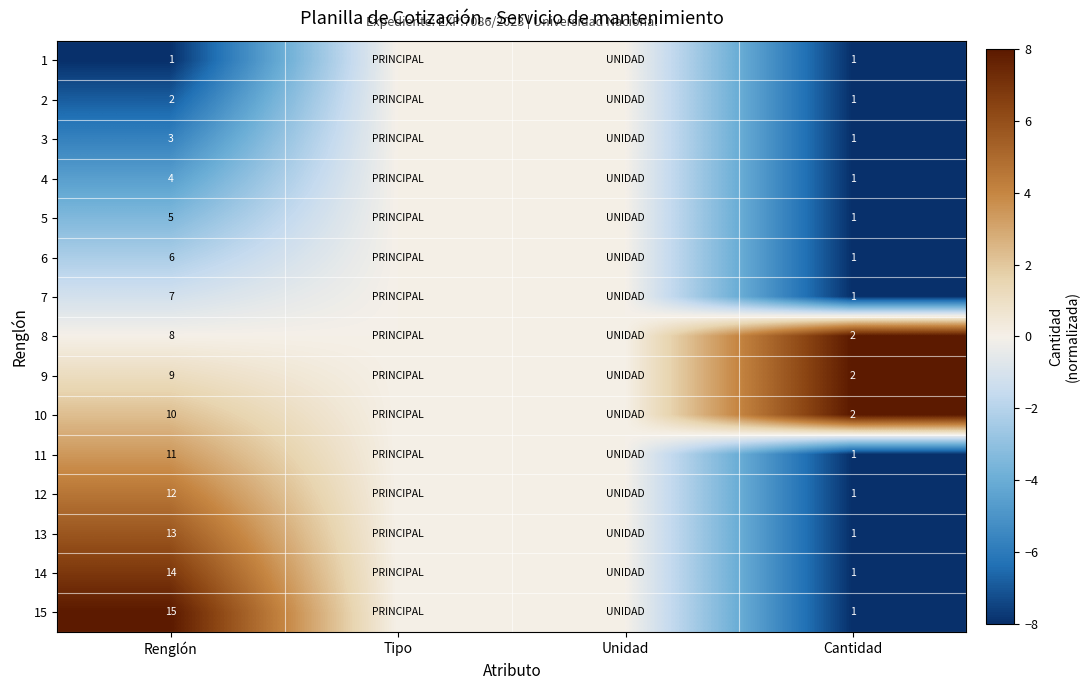

Which series changed the most between Renglón and Cantidad?

15